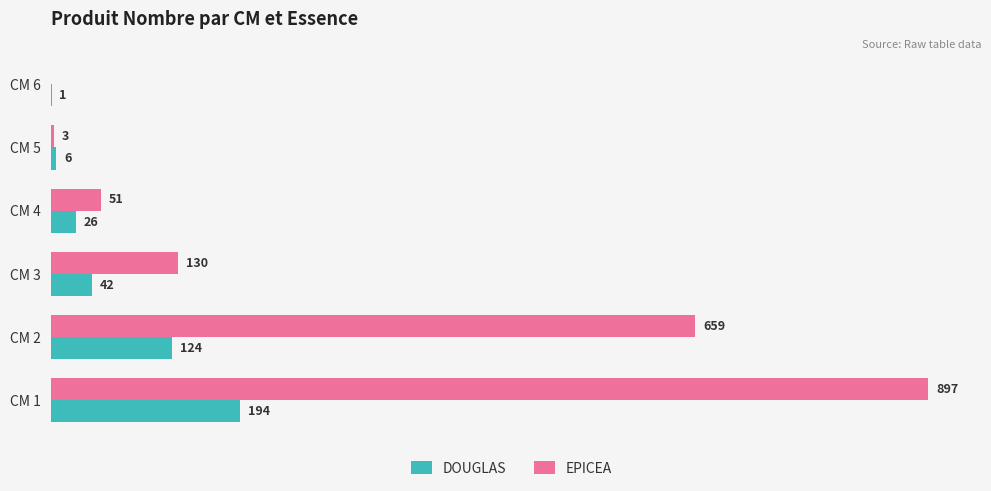

Which category has the highest value in the EPICEA series?

CM 1